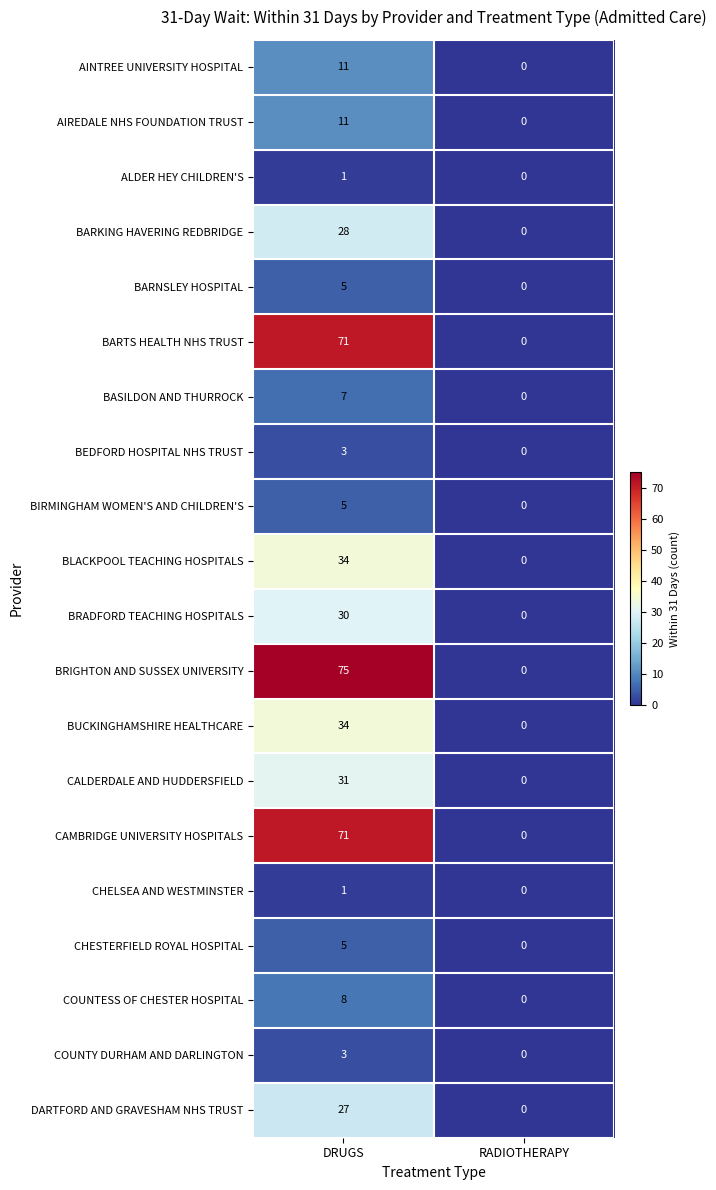

At which category is the sum across all series the highest?

DRUGS